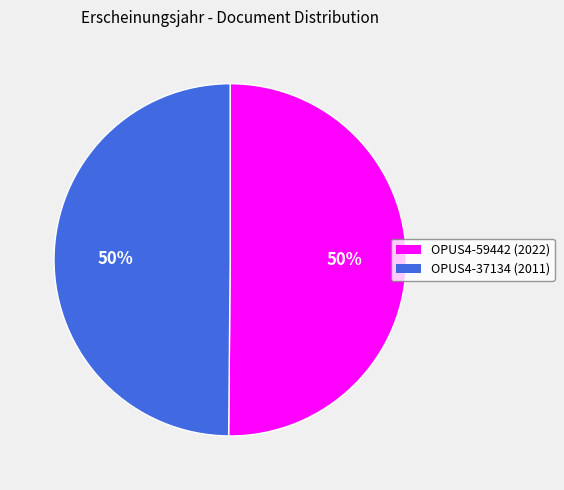

What percentage is the OPUS4-59442 slice, to the nearest percent?

50%